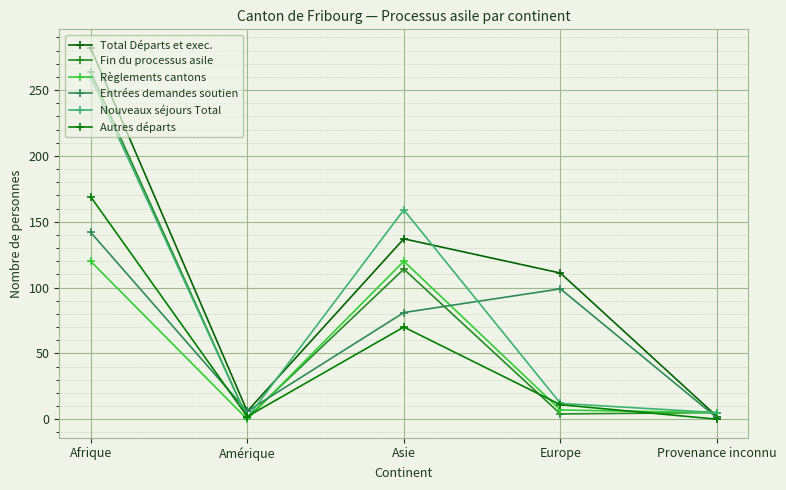

True or false: Nouveaux séjours Total has a value of 12 at Europe.

True